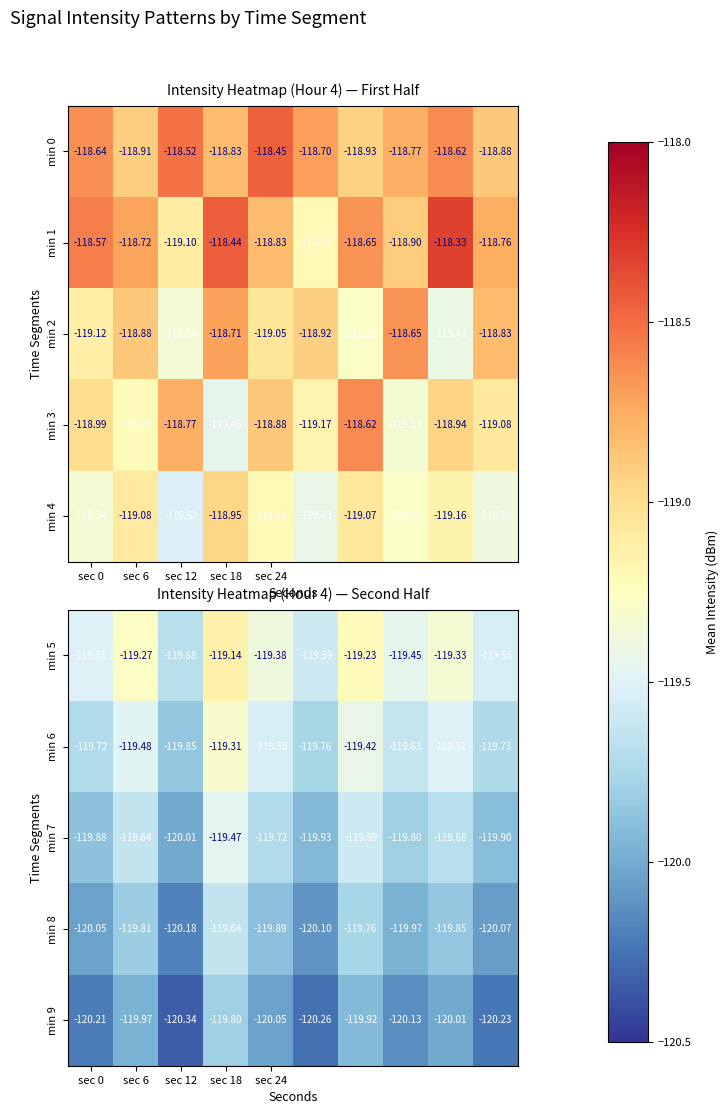

Which label corresponds to the smallest value in the chart?

sec 12